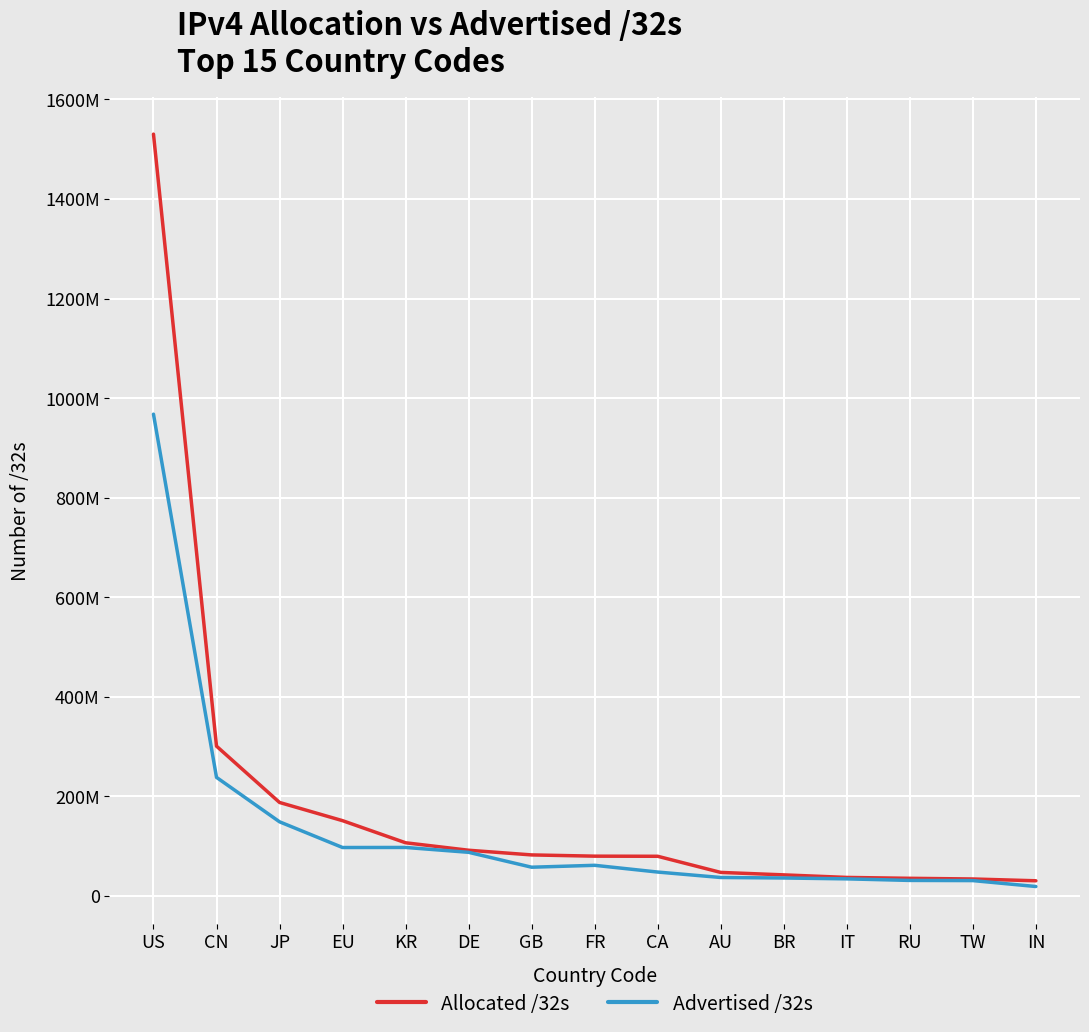

At US, list the series in order from largest to smallest.

Allocated /32s, Advertised /32s